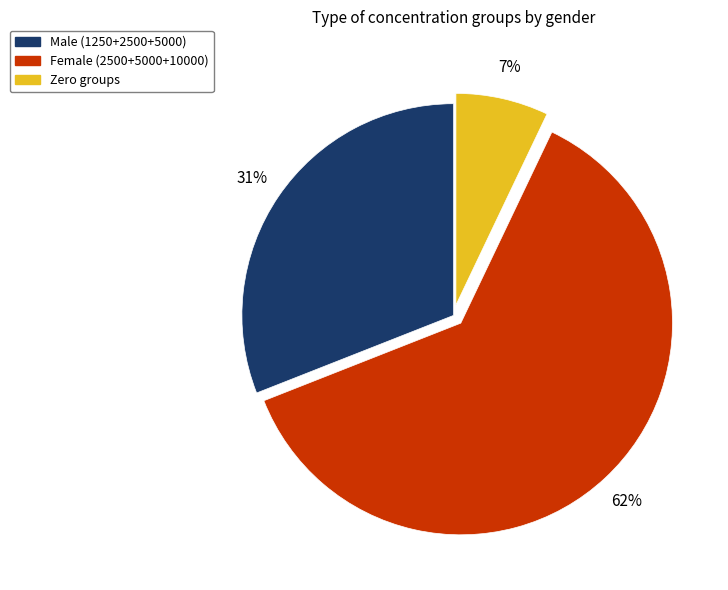

Rank the categories by value from lowest to highest.

Zero groups, Male (1250+2500+5000), Female (2500+5000+10000)